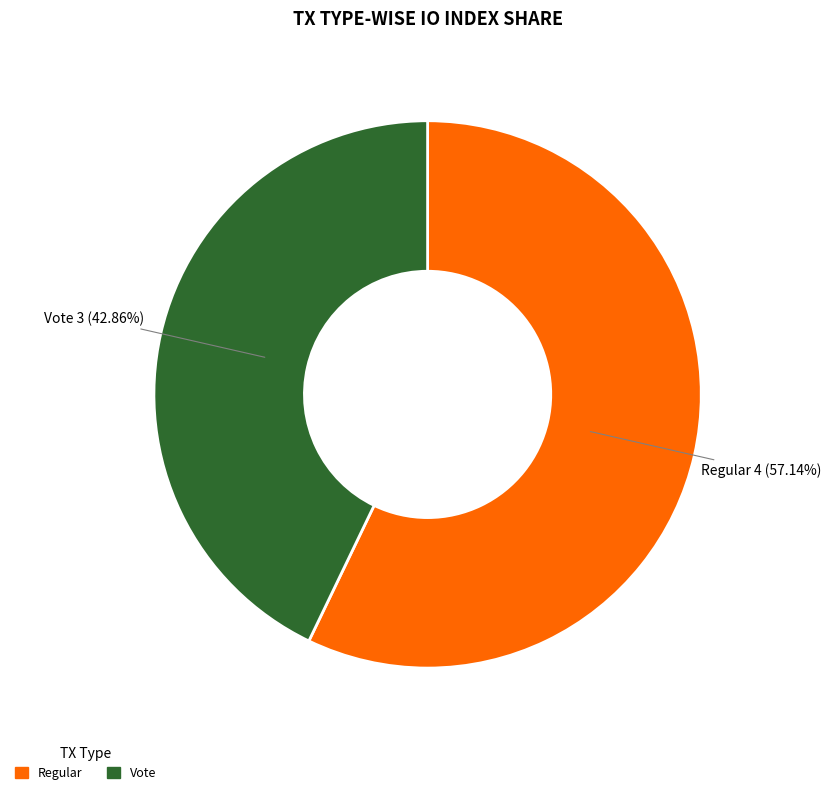

Rank the categories by value from lowest to highest.

Vote, Regular